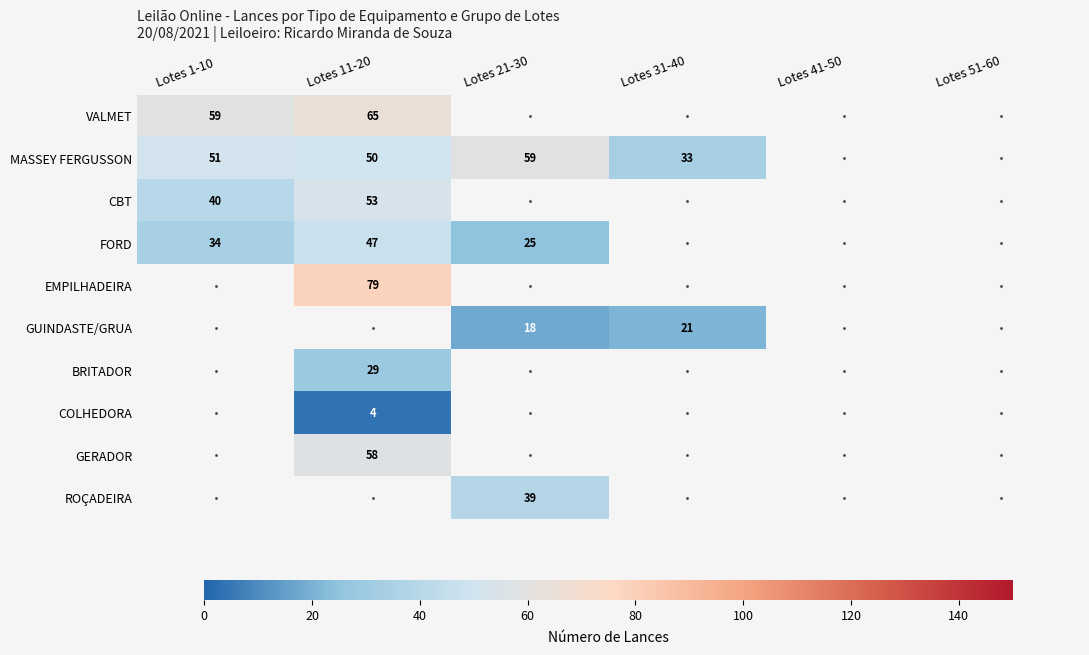

The value of BRITADOR at Lotes 11-20 is 11. True or false?

False